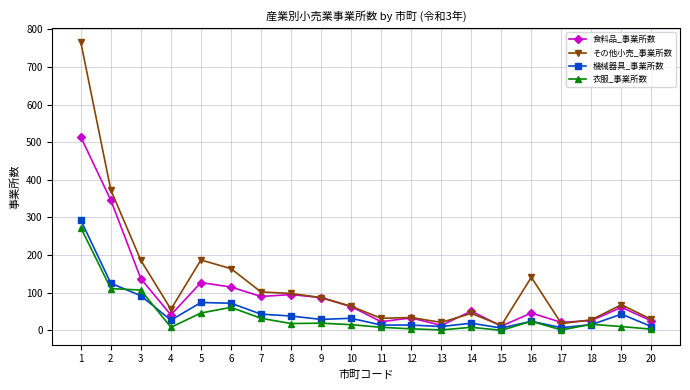

Count the number of categories in the chart.

20